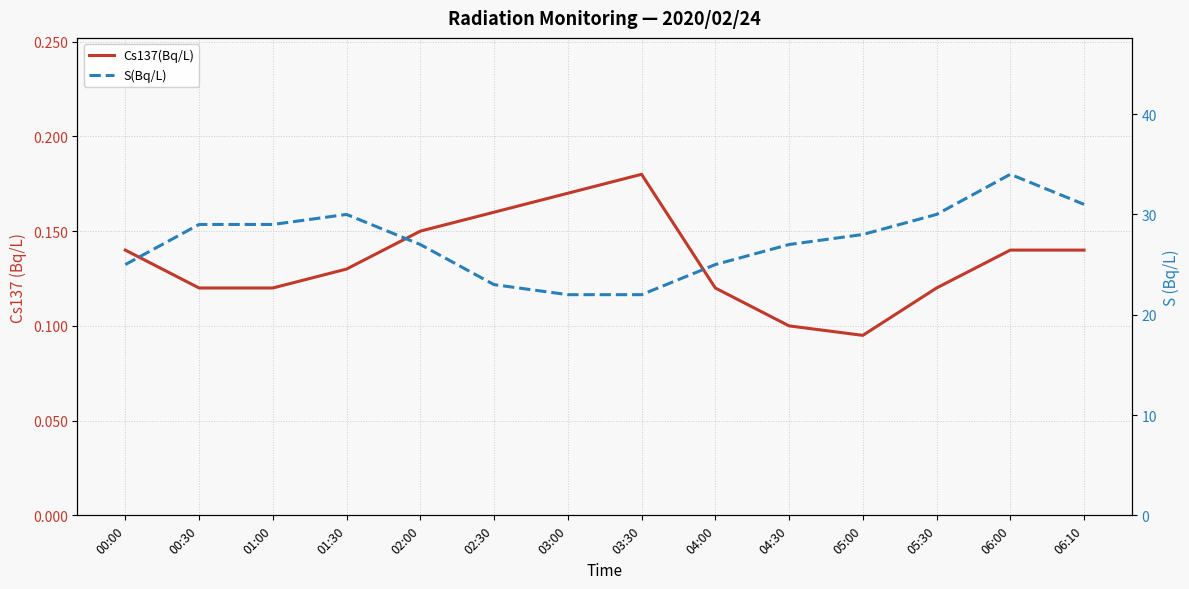

What is the total value across all series at 03:00?

22.2